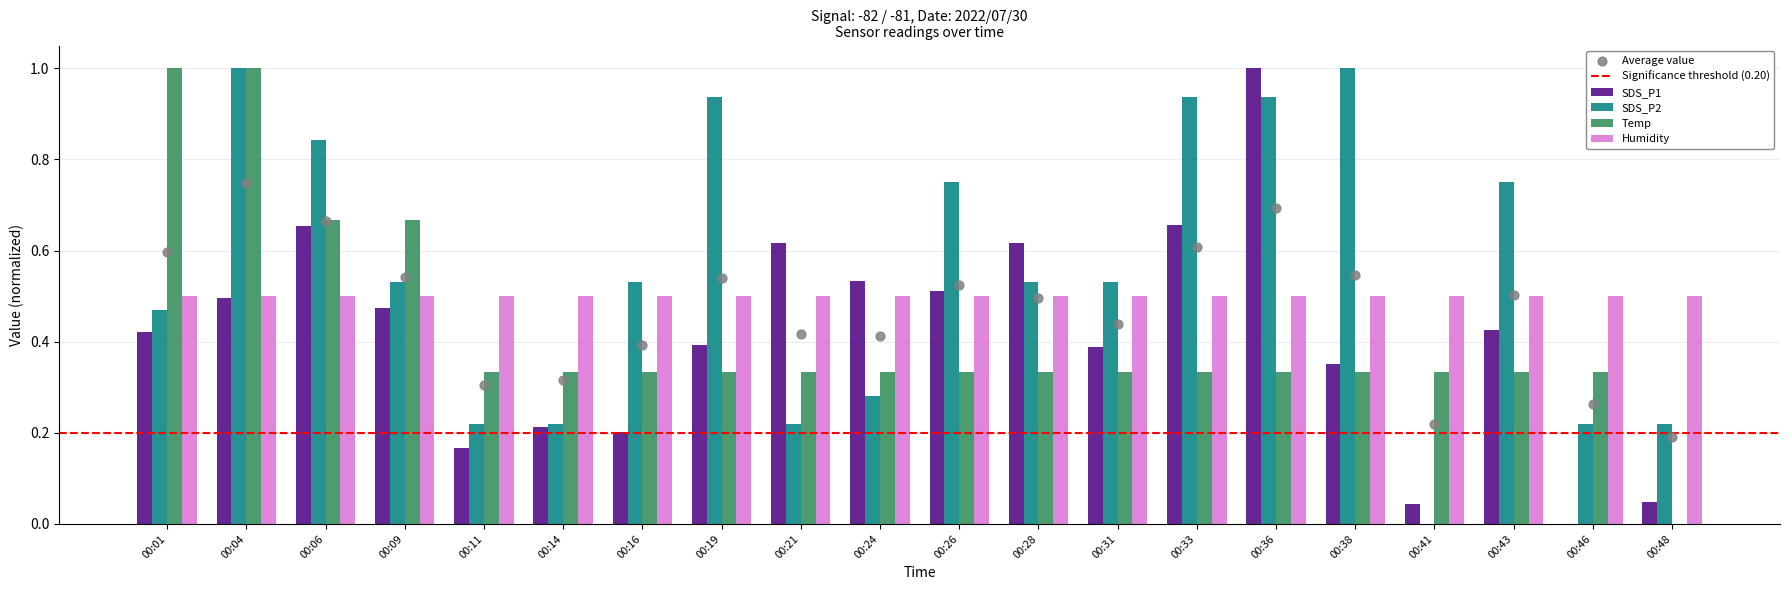

Is the value of SDS_P2 at 00:41 greater than the value of SDS_P1 at 00:24?

No